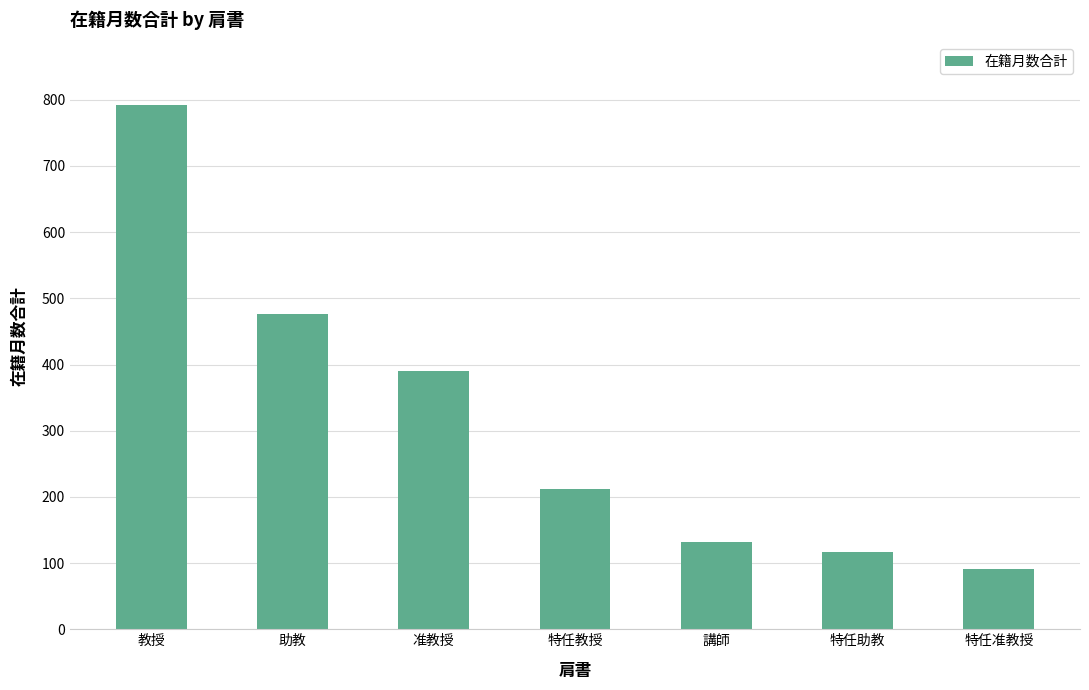

What is the average value?

316